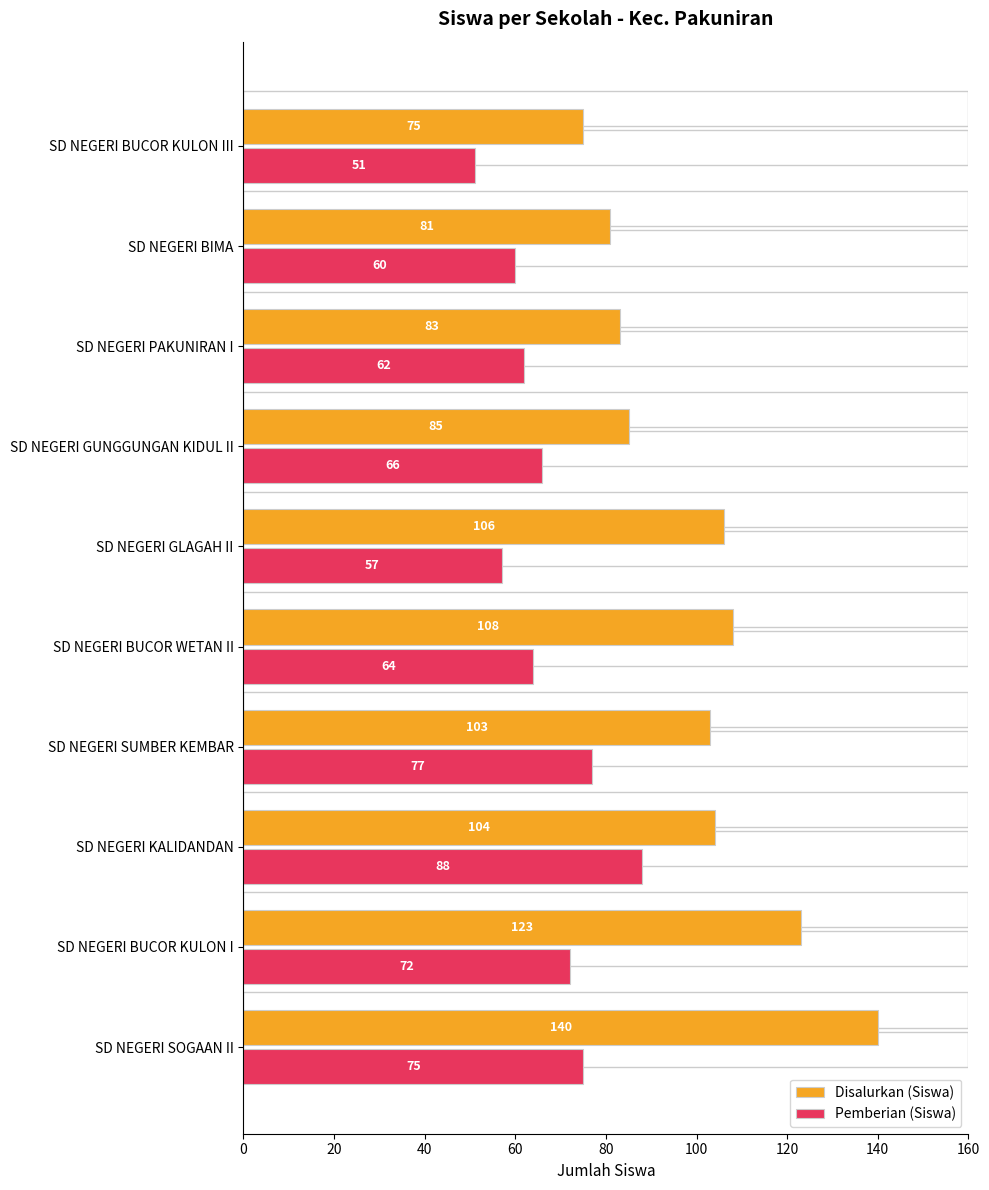

What is the value of the Disalurkan (Siswa) bar at the 3rd from the left?

104